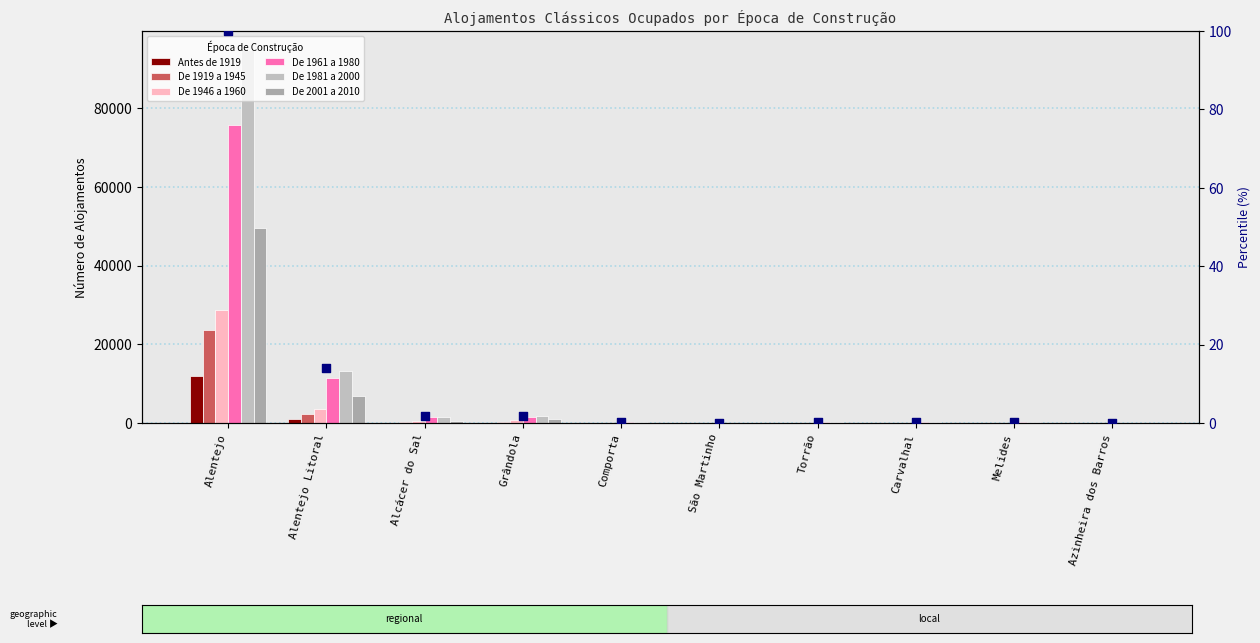

Is the value of De 1946 a 1960 at Torrão greater than the value of De 2001 a 2010 at Alentejo Litoral?

No